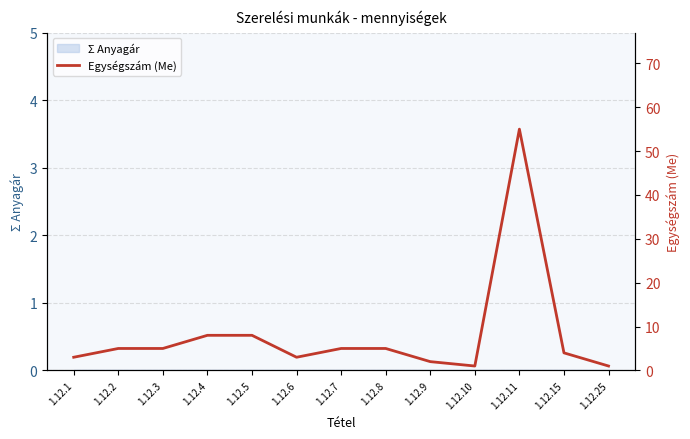

How many points are lower than both their immediate neighbors (excluding endpoints)?

2